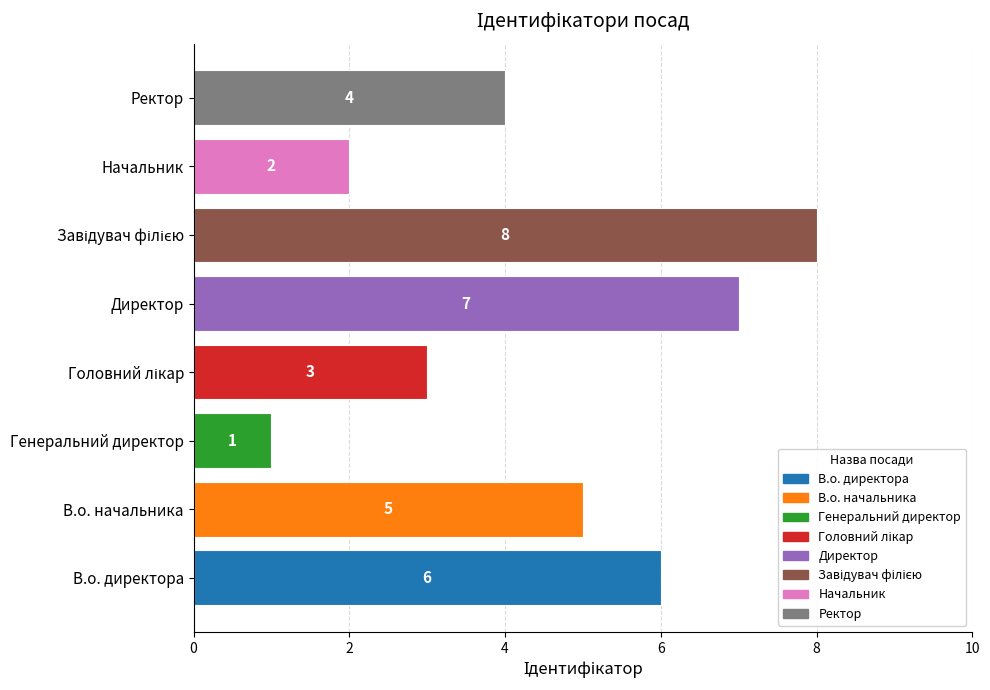

Between В.о. директора and Ректор, which is larger?

В.о. директора